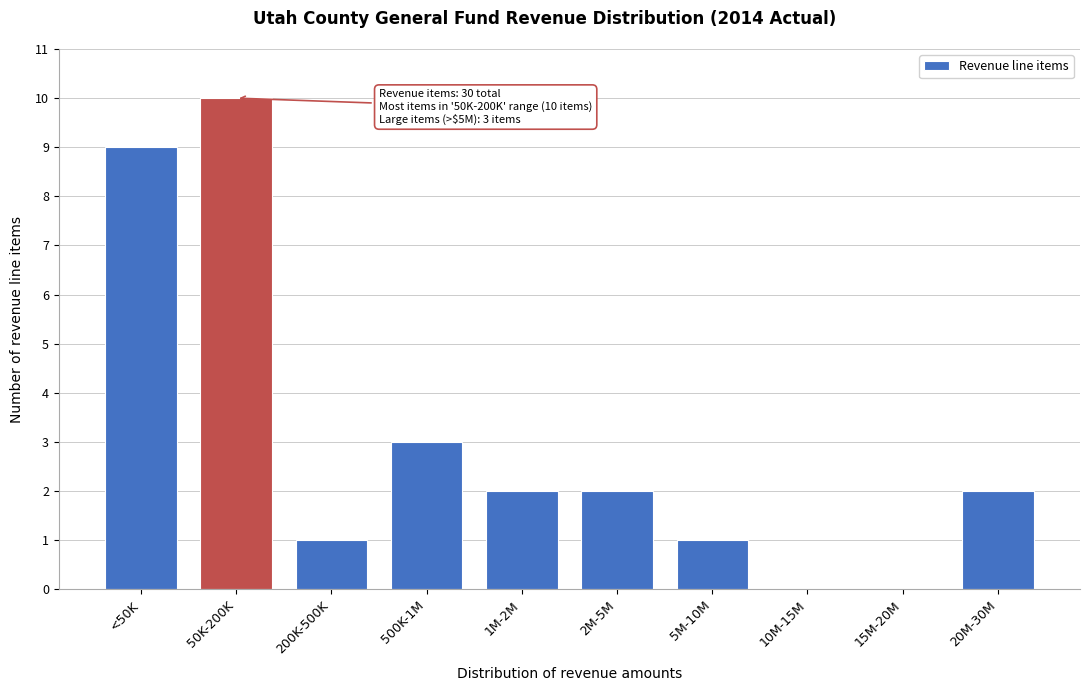

Reading right to left, list all the values displayed in this chart.

20M-30M=2	15M-20M=0	10M-15M=0	5M-10M=1	2M-5M=2	1M-2M=2	500K-1M=3	200K-500K=1	50K-200K=10	<50K=9